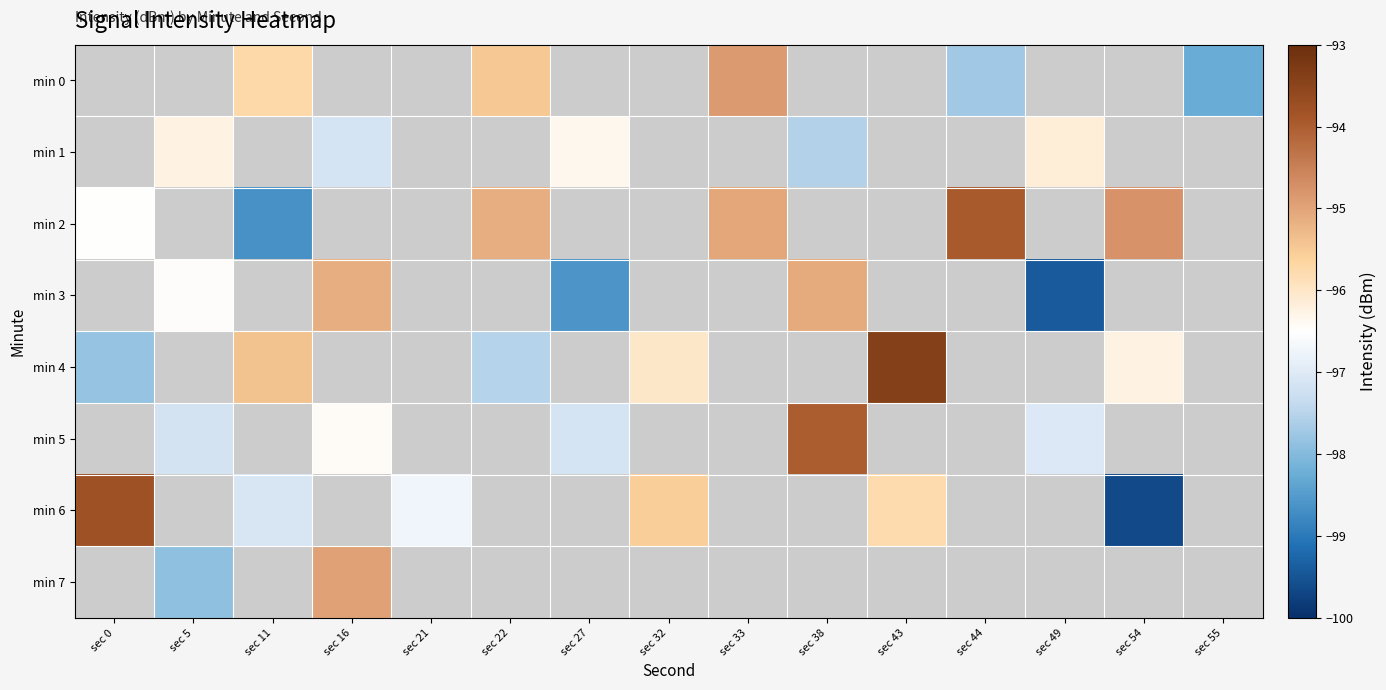

Which series has the largest range (max minus min)?

min 6